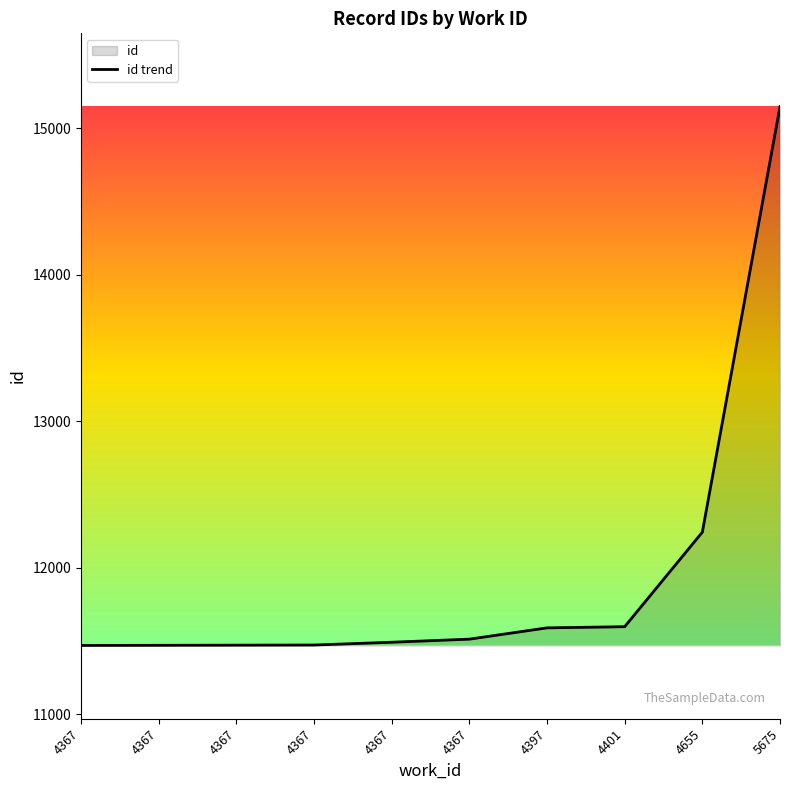

Reading left to right, transcribe all the data shown in this chart.

11469	11470	11471	11472	11491	11512	11589	11597	12242	15146